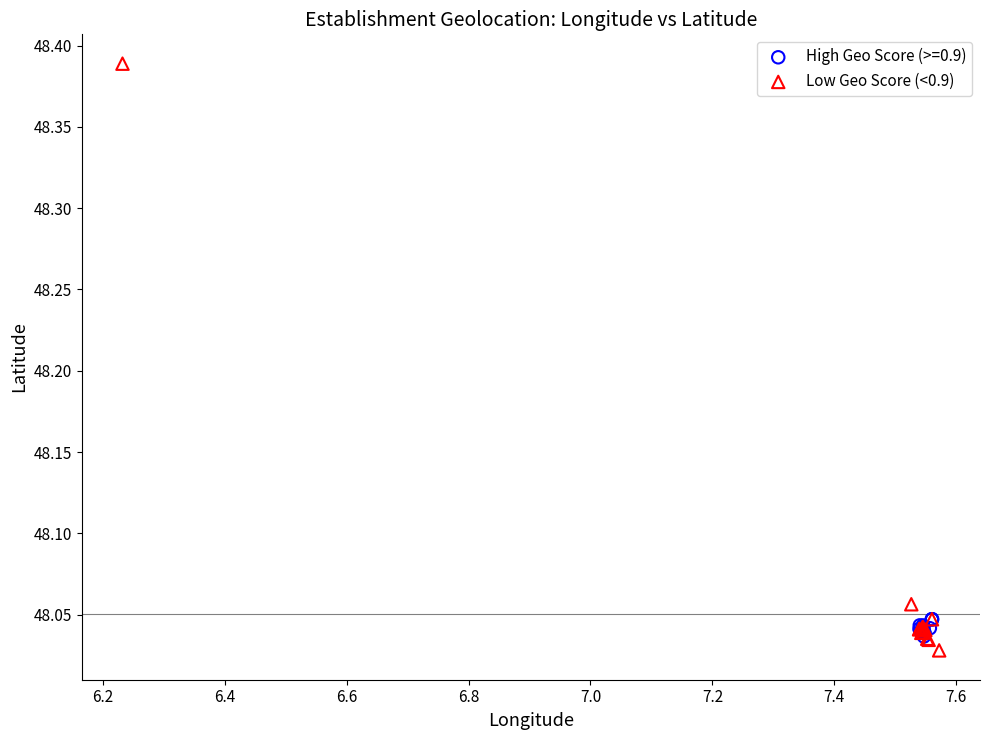

Which series has the largest Y range (max minus min)?

Low Geo Score (<0.9)